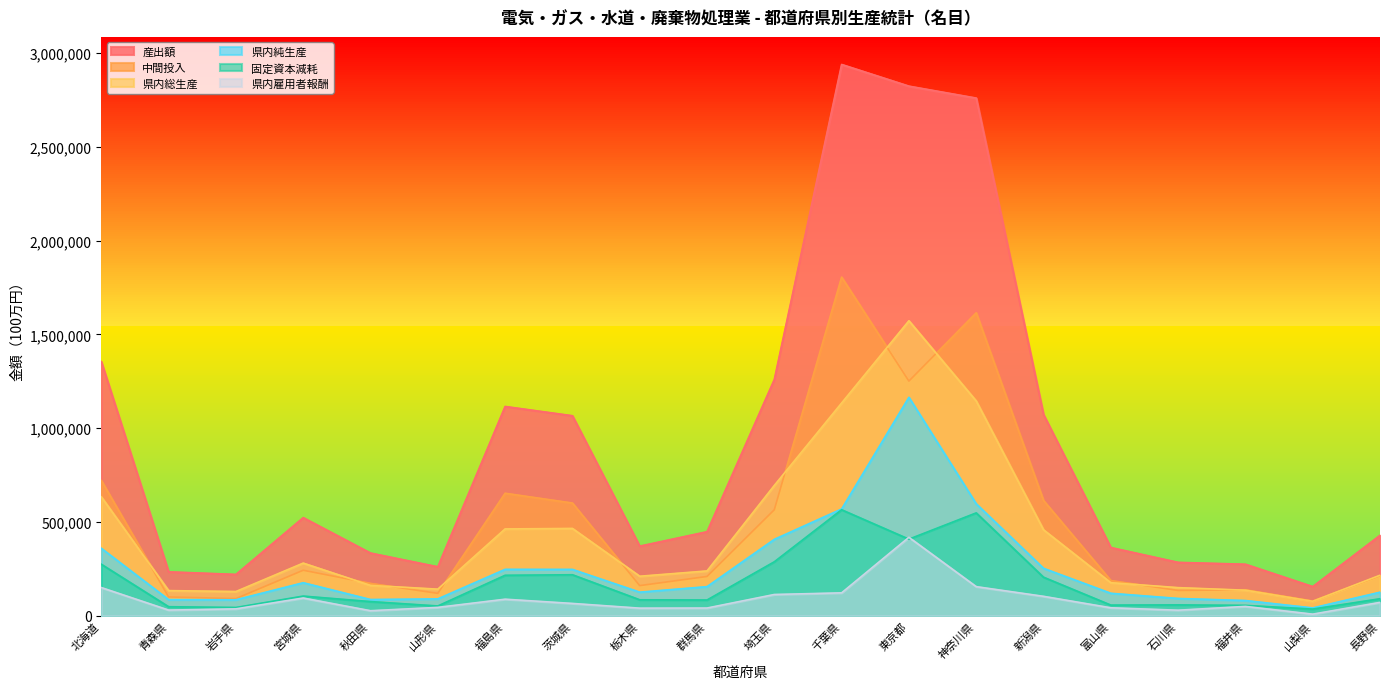

At which category does 中間投入 reach its first local peak?

宮城県